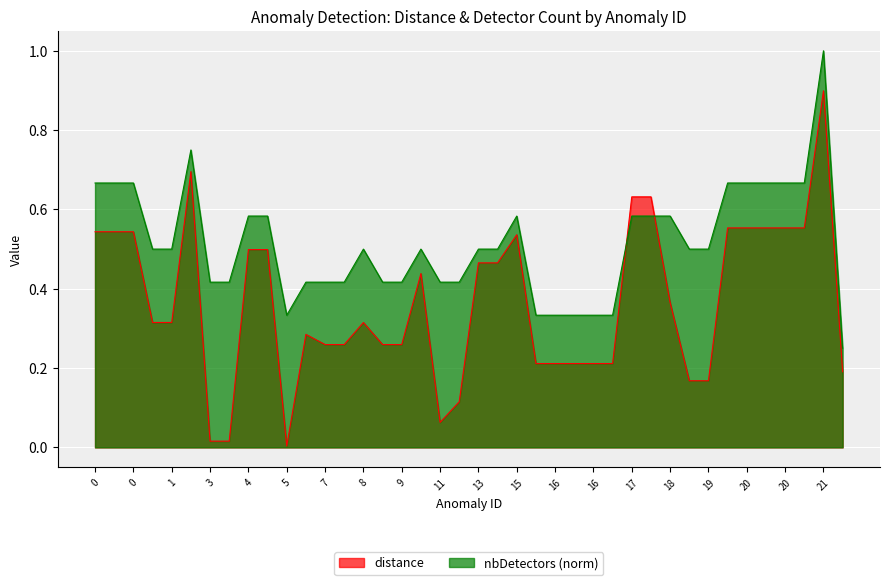

Is it true that distance equals 0.4 at 7?

False